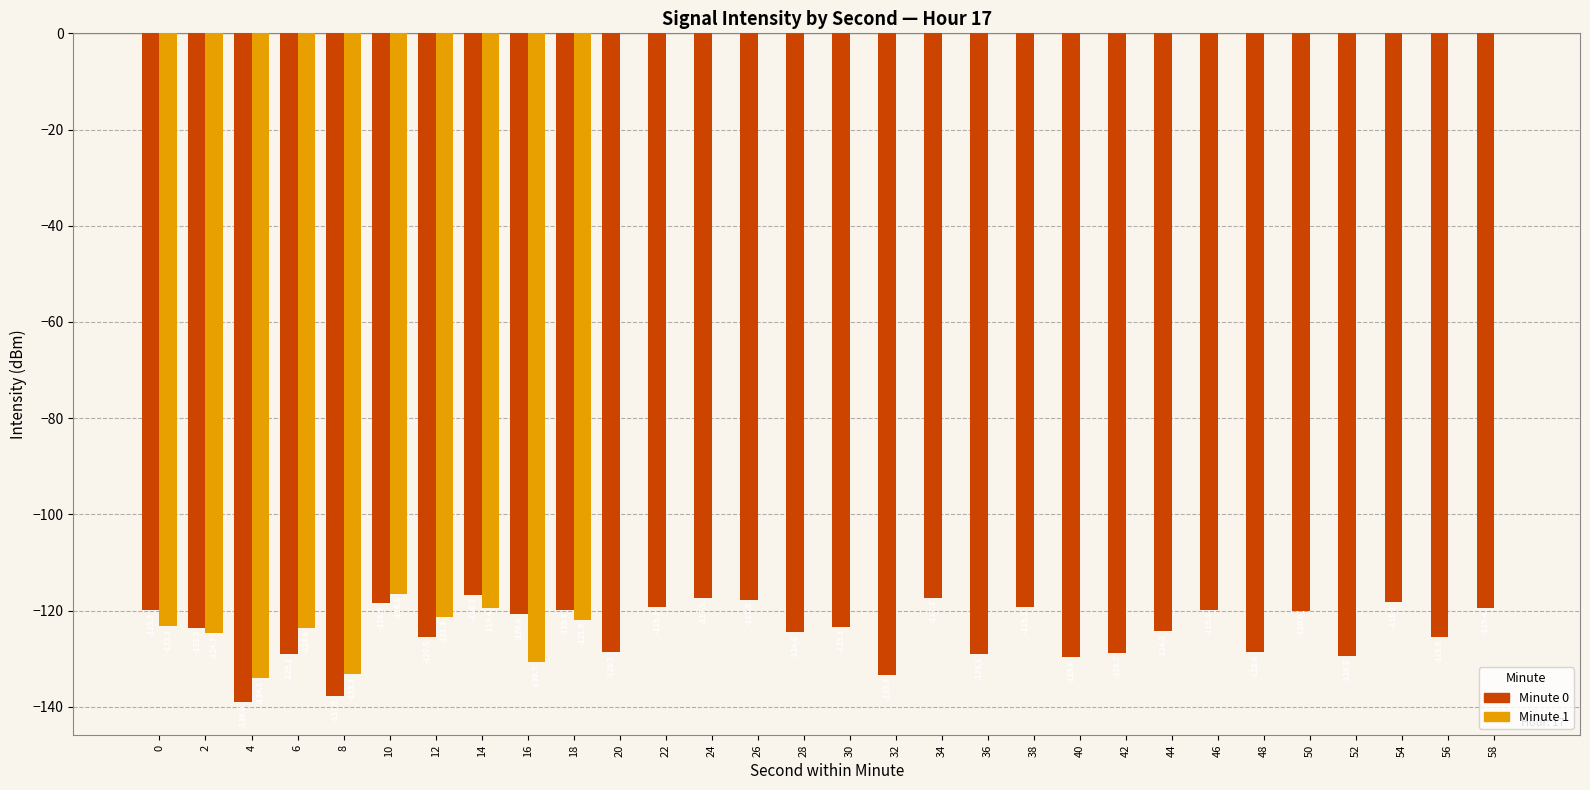

The value of Minute 1 at 24 is 0.0. True or false?

True